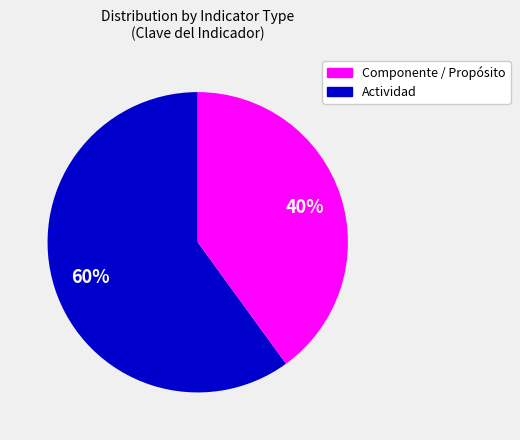

Is there any slice that represents more than half of the pie?

Yes